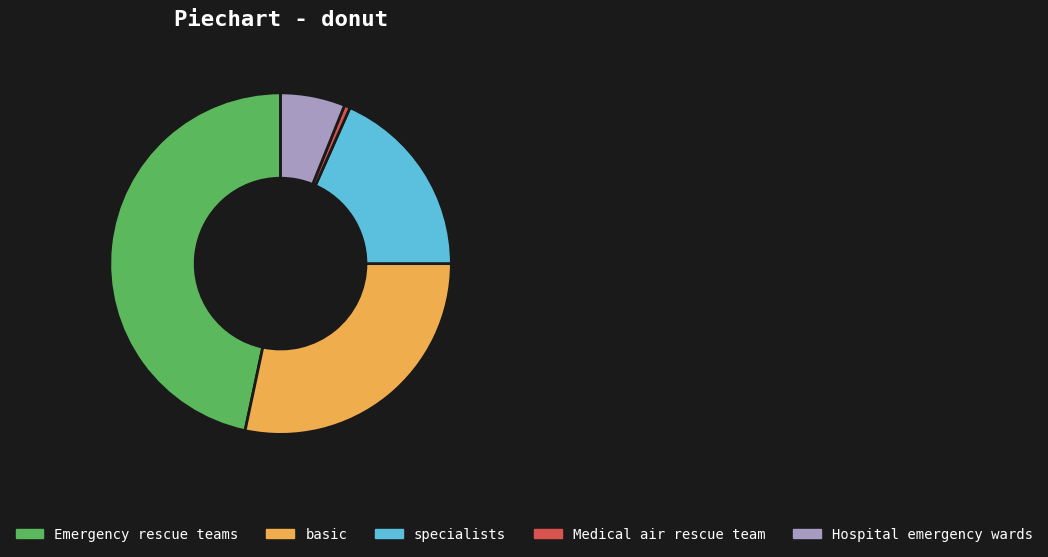

Between basic and Medical air rescue team, which is larger?

basic